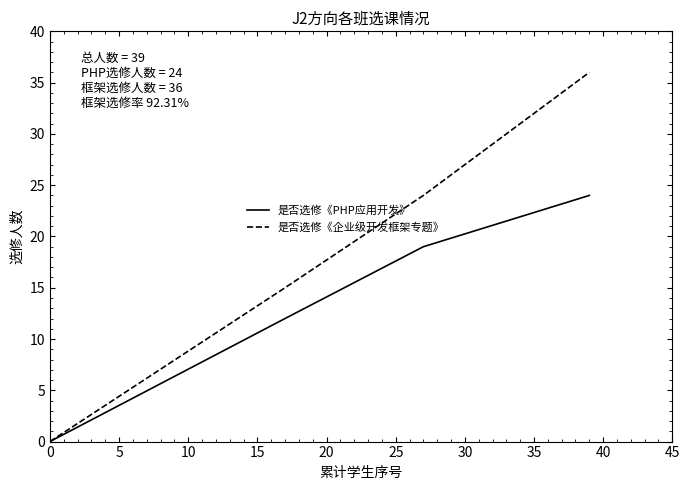

True or false: 是否选修《企业级开发框架专题》 has more than 1 points higher than both neighbors.

False